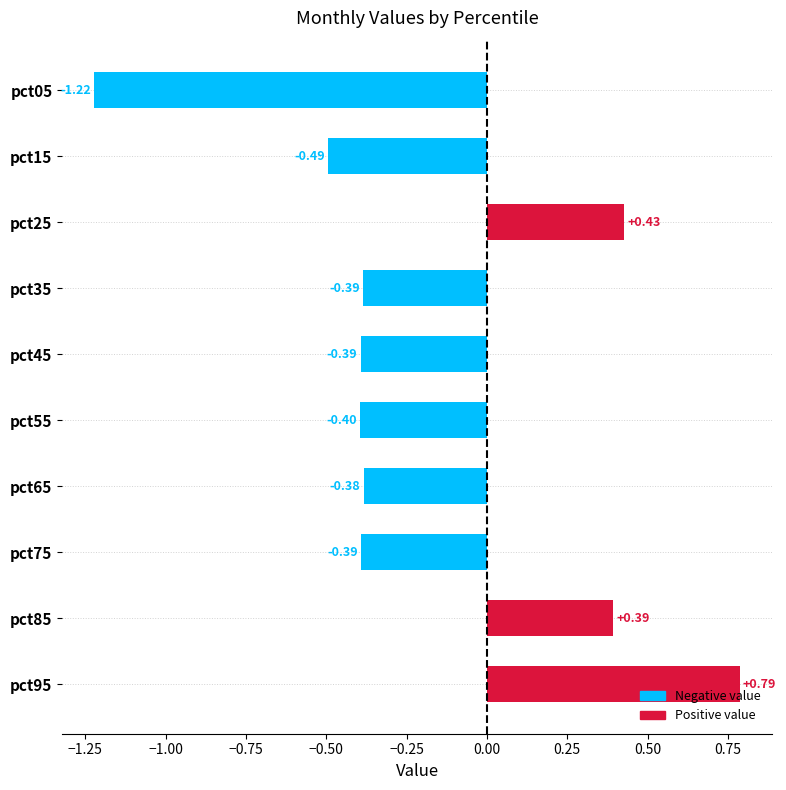

What is the difference between the maximum and minimum values?

2.0